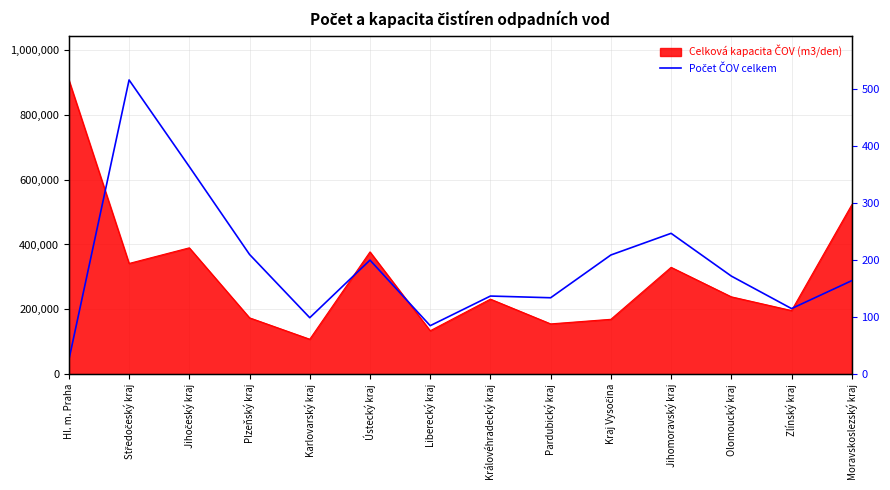

True or false: the data has more than 1 interior local peaks.

True